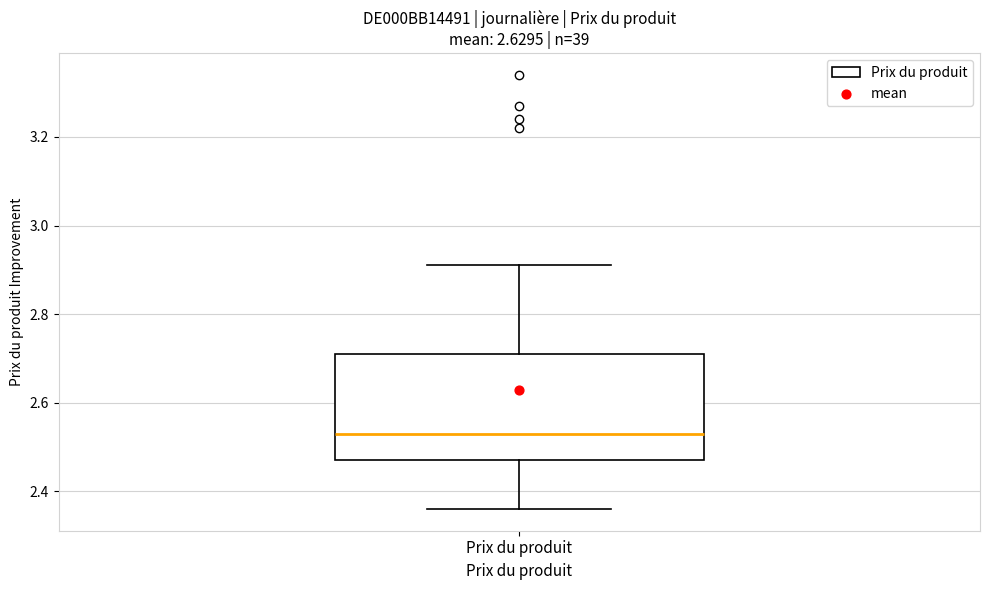

Transcribe this box plot: give where the median line is, the range the box spans, and where the two whiskers end, as read against the y-axis. The values are not printed on the chart, so give them approximately, as read against the axis.

median 2.54, box 2.48 to 2.72, whiskers 2.36 to 2.92